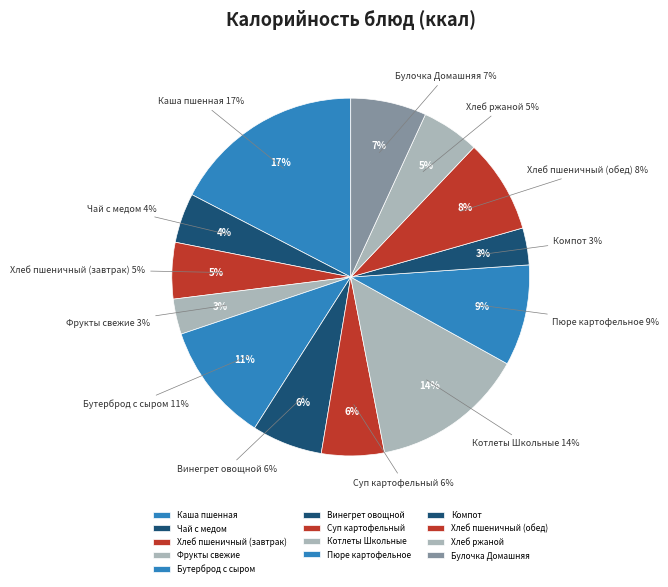

To the nearest percent, what is the difference between the largest and smallest slice percentages?

14%